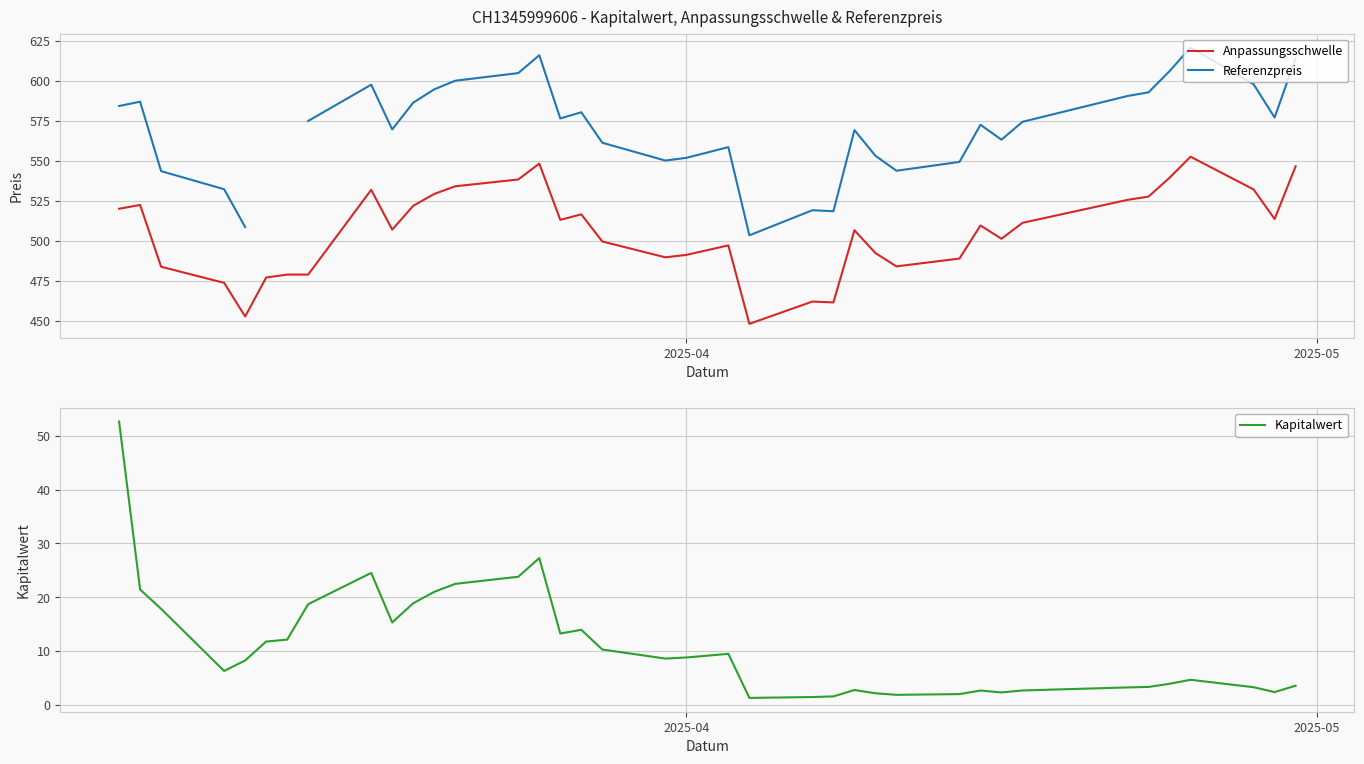

List the series in order of their peak value, lowest first.

Kapitalwert, Anpassungsschwelle, Referenzpreis